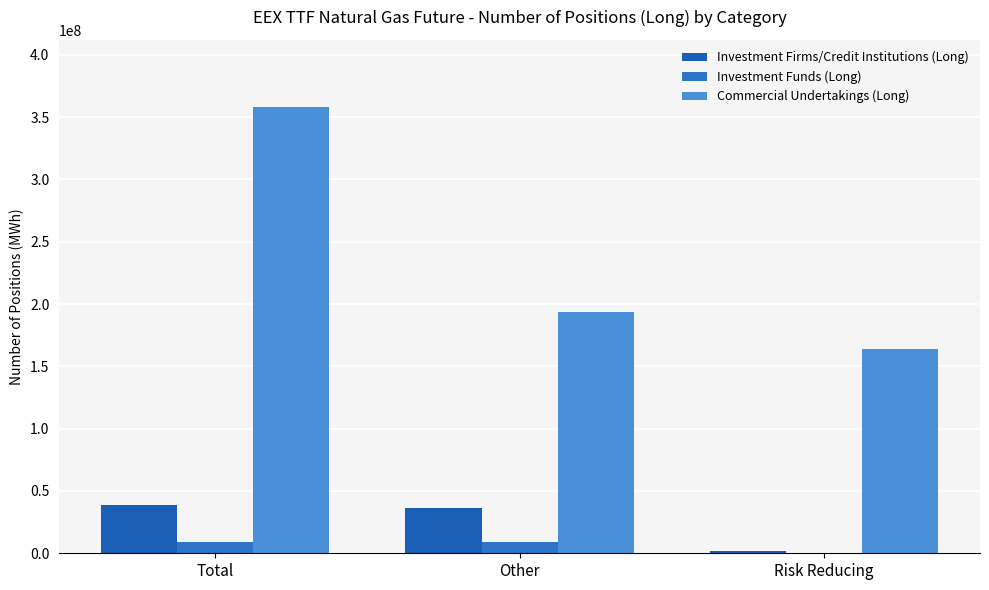

Where does the Investment Funds (Long) series first go above 8888317?

Total